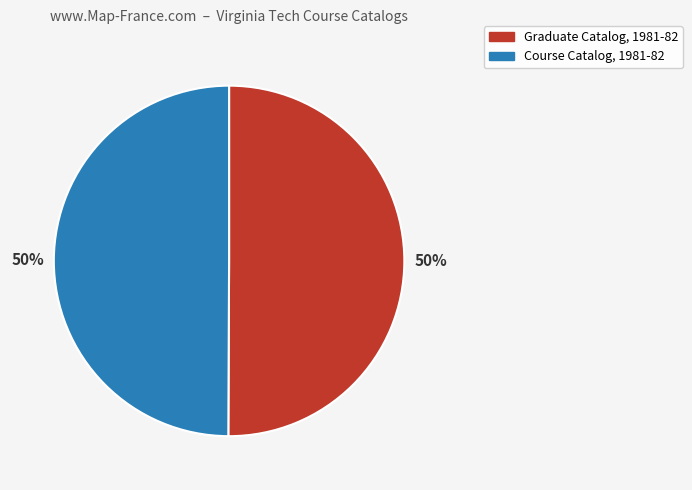

To the nearest percent, what portion does Graduate Catalog, 1981-82 represent?

50%